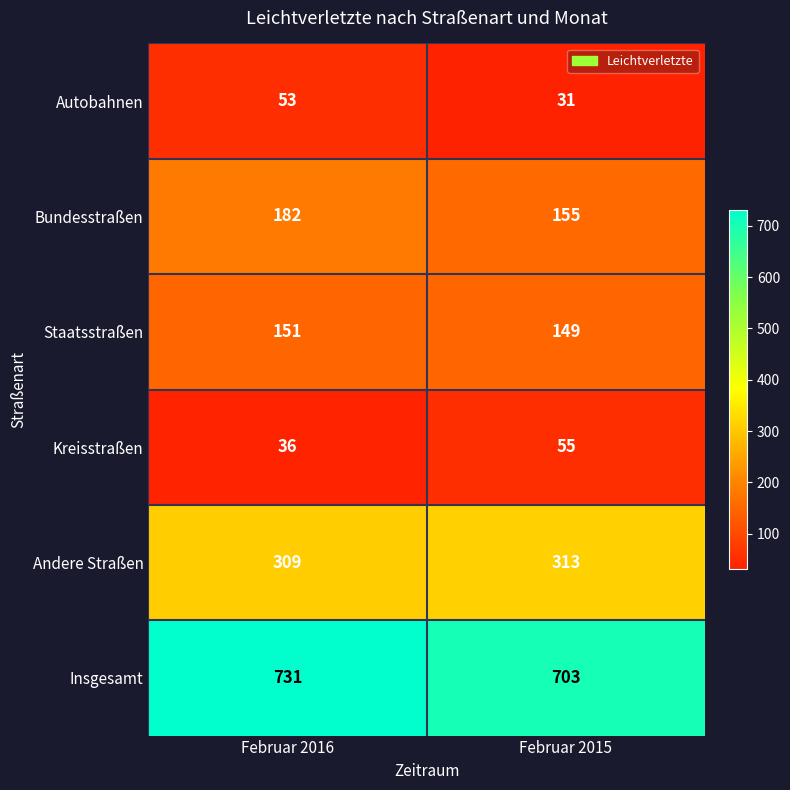

Reading right to left, transcribe all the data shown in this chart.

Autobahnen: Februar 2015=31	Februar 2016=53
Bundesstraßen: Februar 2015=155	Februar 2016=182
Staatsstraßen: Februar 2015=149	Februar 2016=151
Kreisstraßen: Februar 2015=55	Februar 2016=36
Andere Straßen: Februar 2015=313	Februar 2016=309
Insgesamt: Februar 2015=703	Februar 2016=731